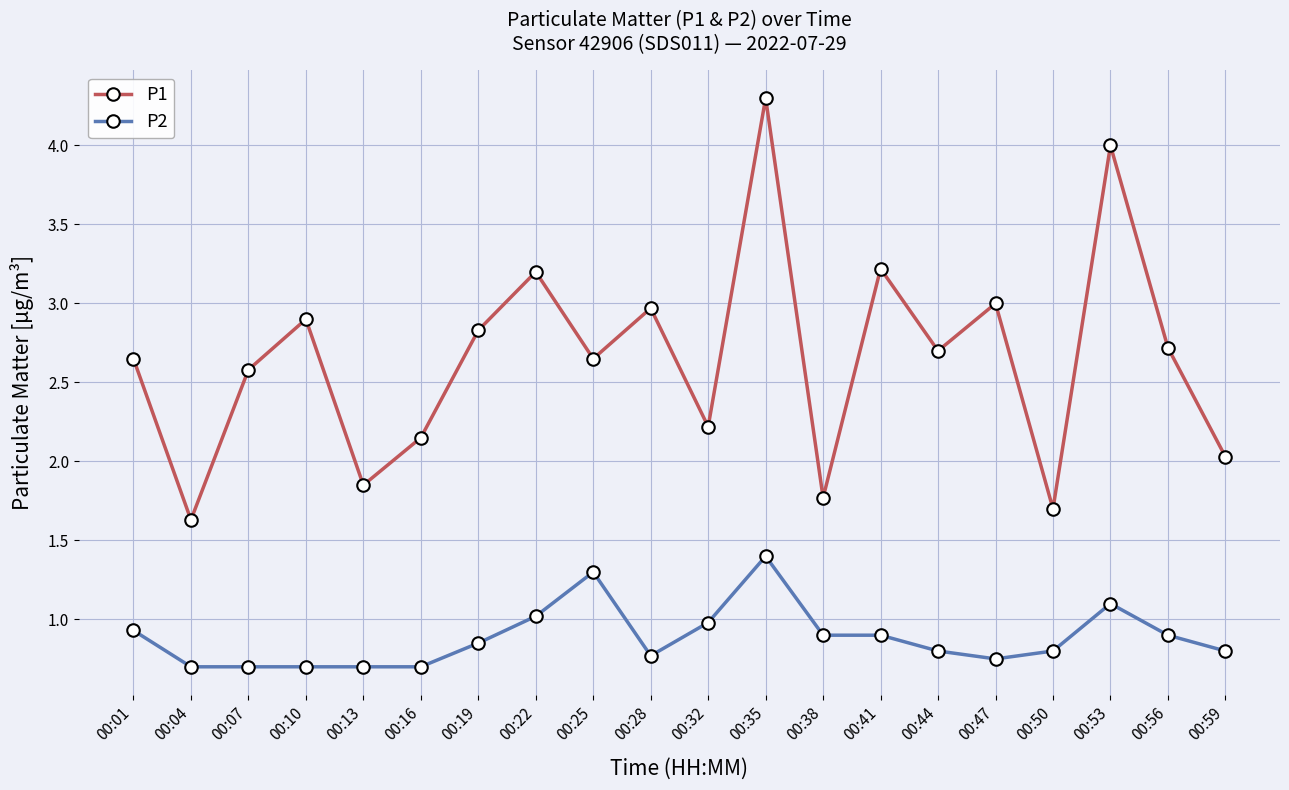

Which series has the largest range (max minus min)?

P1